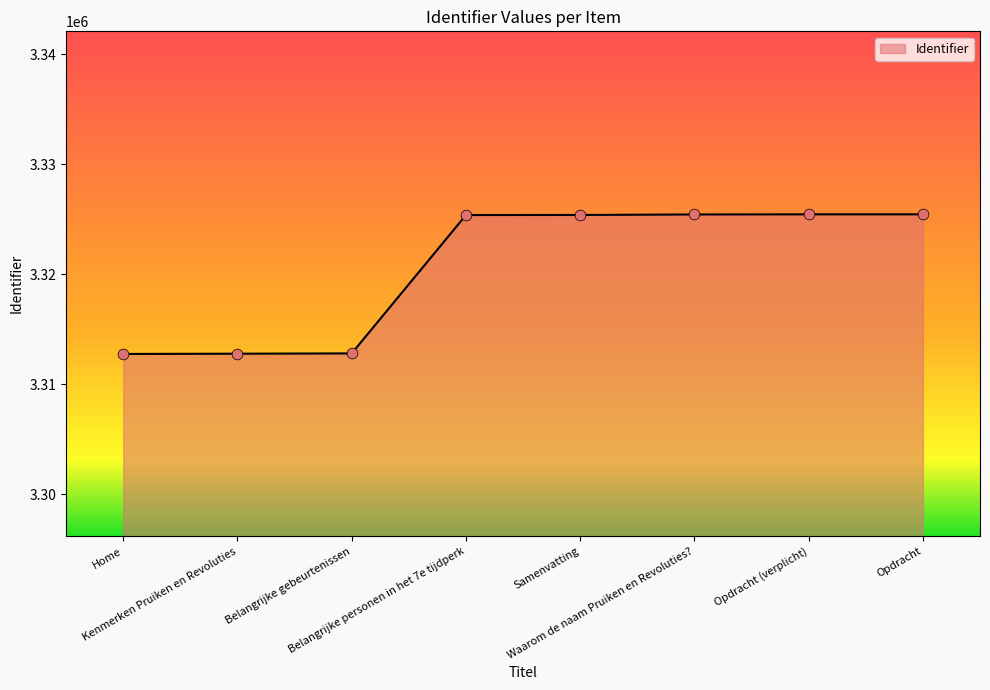

What is the ratio of the value at Waarom de naam Pruiken en Revoluties? to the value at Belangrijke personen in het 7e tijdperk?

1.0